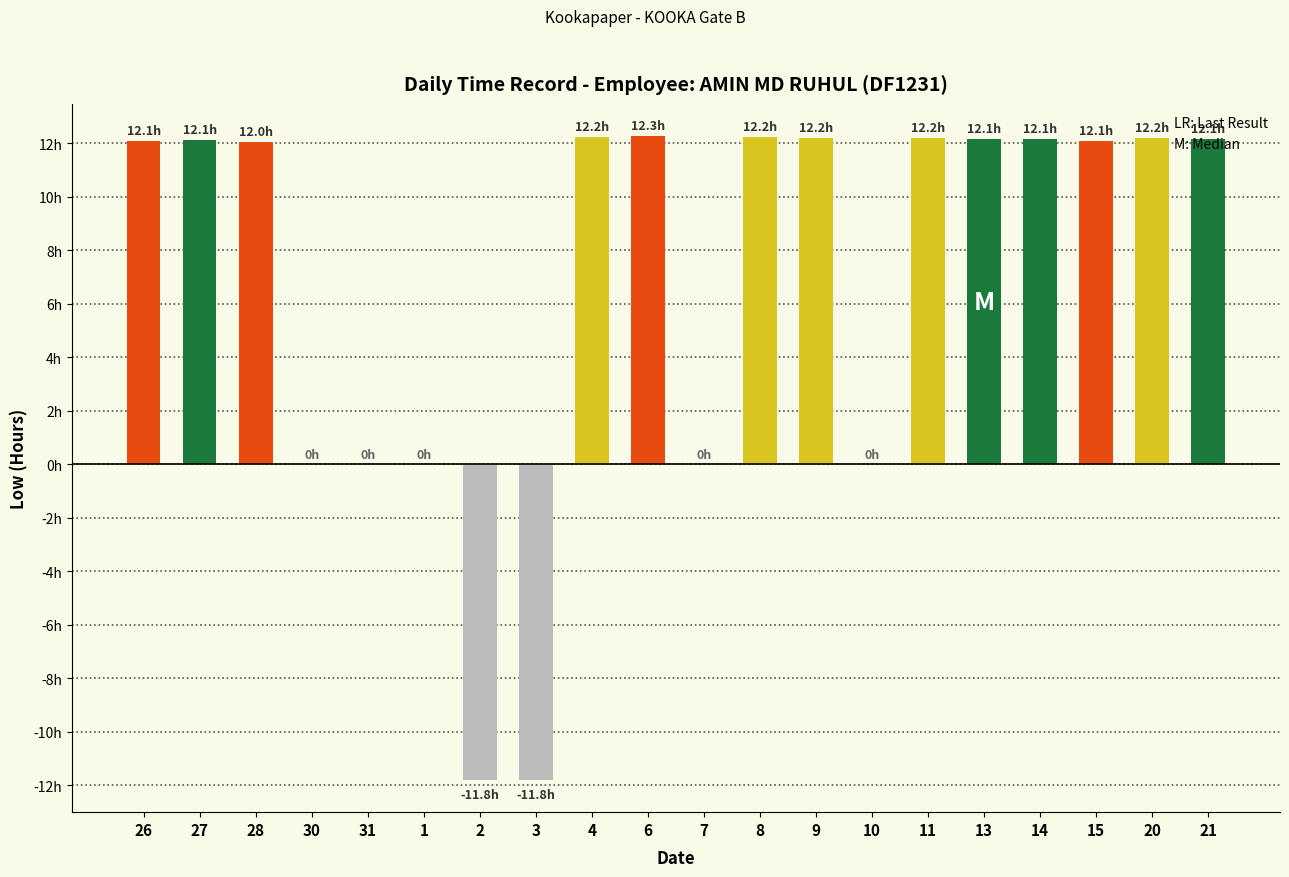

True or false: the data shows 8.2 at 27.

False